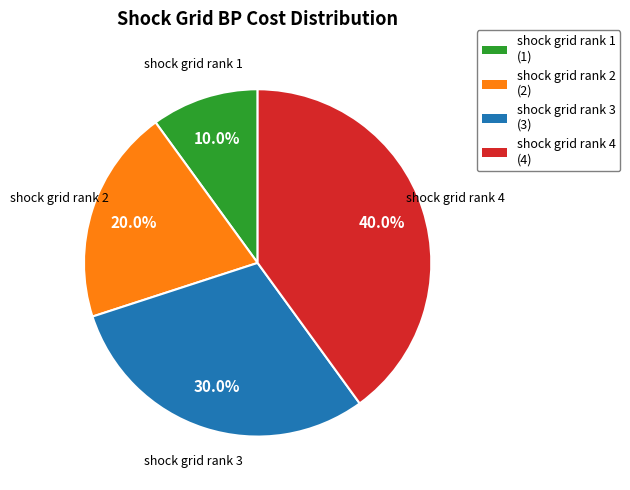

Which has a higher value, shock grid rank 3 (3) or shock grid rank 4 (4)?

shock grid rank 4 (4)